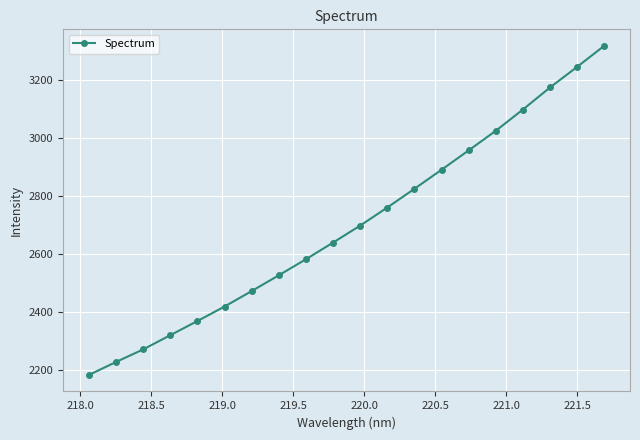

What is the average value?

2700.2